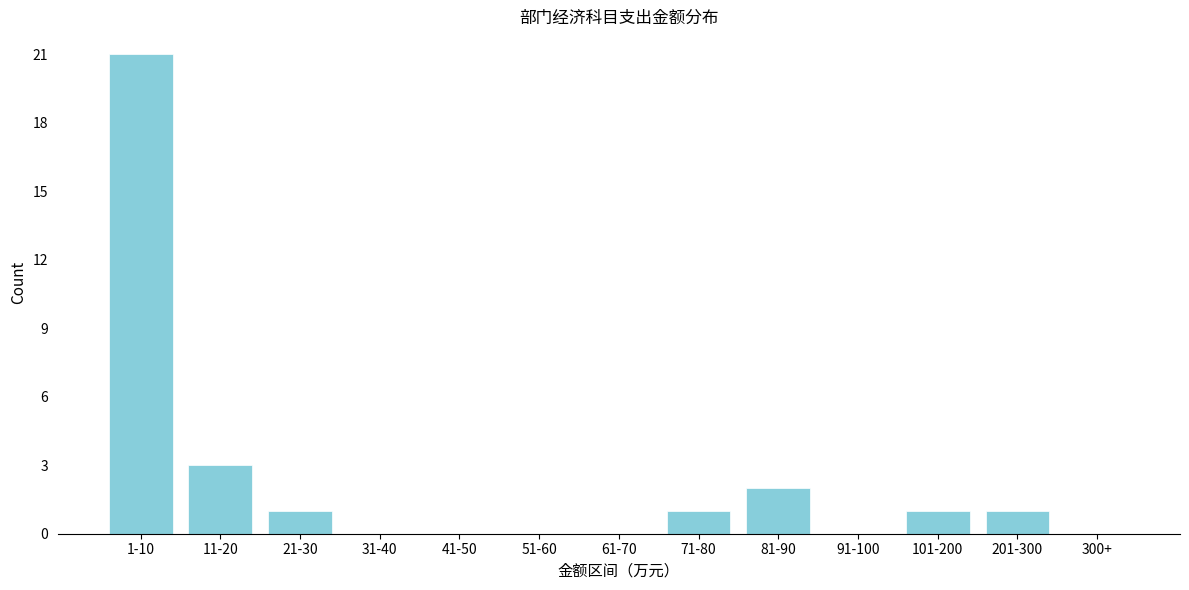

Reading right to left, extract all data points from this chart.

300+=0	201-300=1	101-200=1	91-100=0	81-90=2	71-80=1	61-70=0	51-60=0	41-50=0	31-40=0	21-30=1	11-20=3	1-10=21